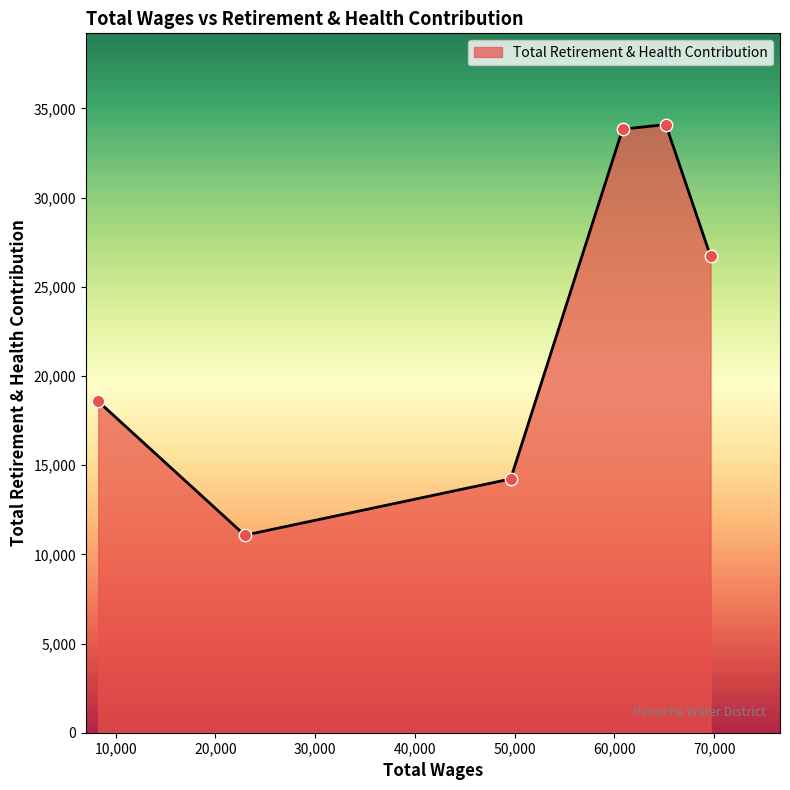

What is the minimum value shown in the chart?

11073